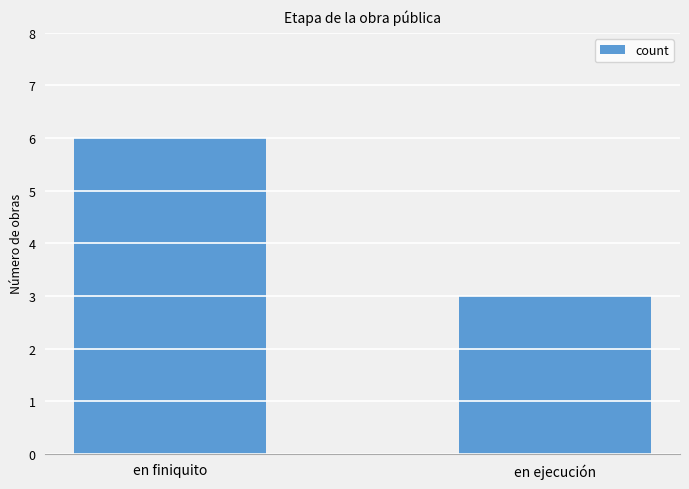

Are the bars grouped side by side (vs. stacked)?

No